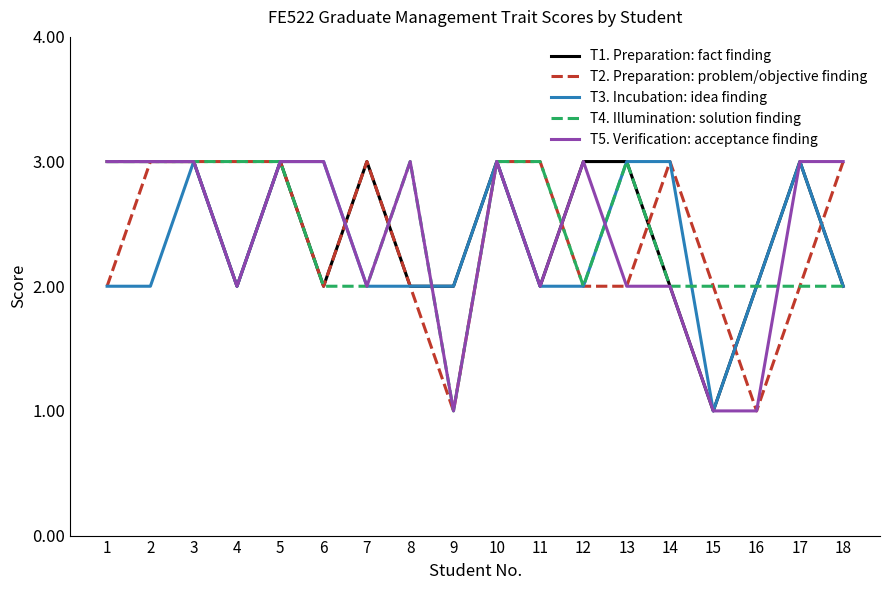

What is the difference between the highest and lowest values at 16?

1